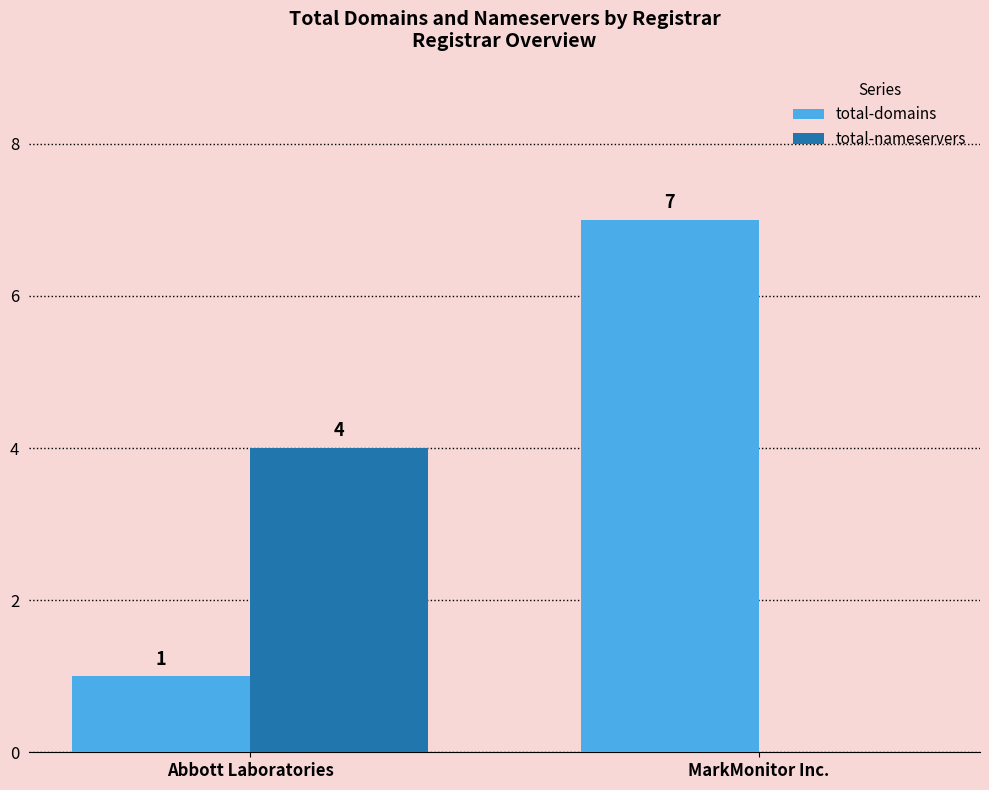

Is the value of total-nameservers at Abbott Laboratories greater than the value of total-domains at MarkMonitor Inc.?

No